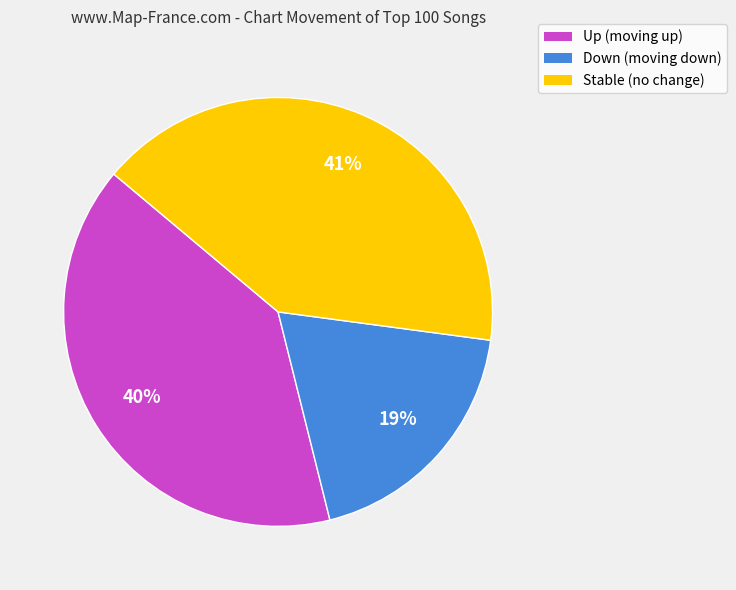

Is there any slice that represents more than half of the pie?

No